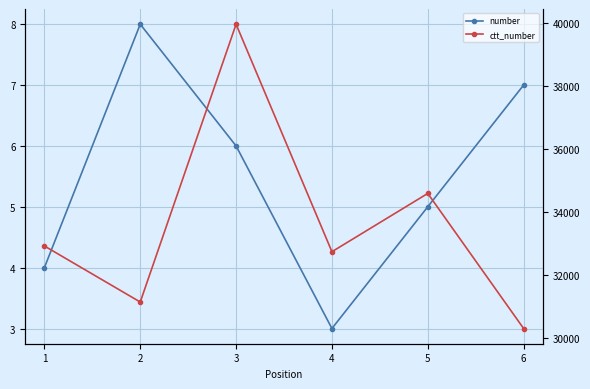

What is the difference between the maximum and minimum values in the number series?

5